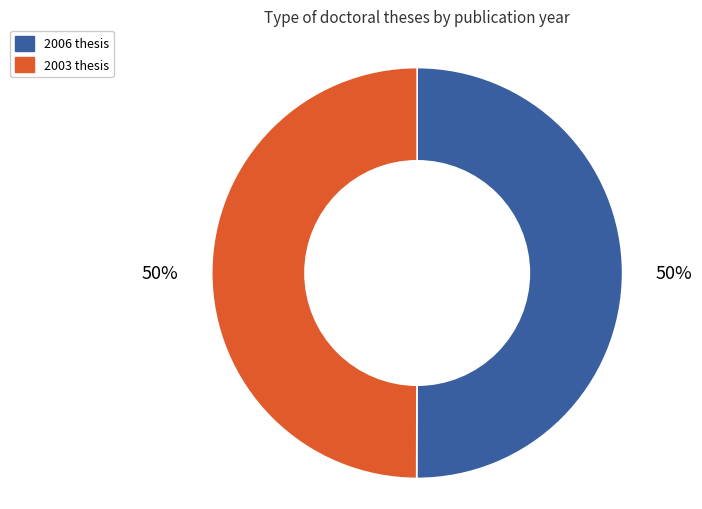

Is the sum of 2003 and 2006 greater than half?

Yes